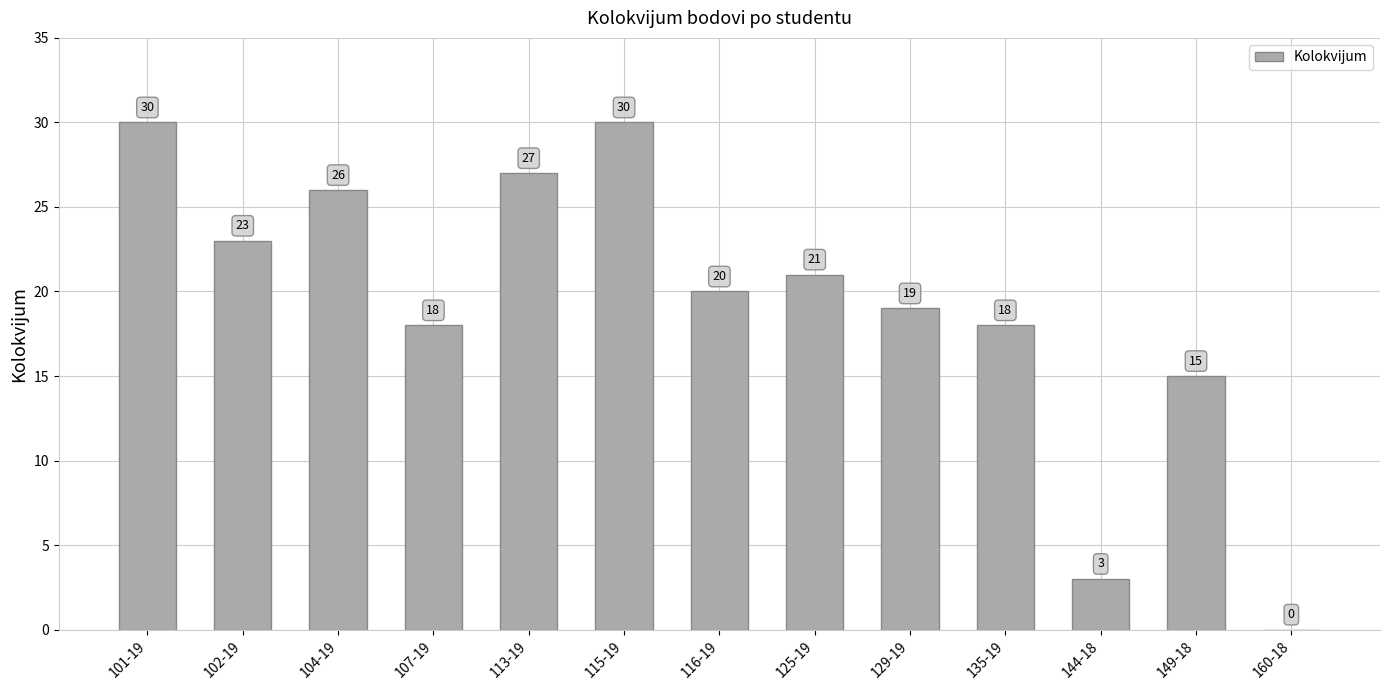

What is the approximate value at 101-19, to the nearest 10?

30